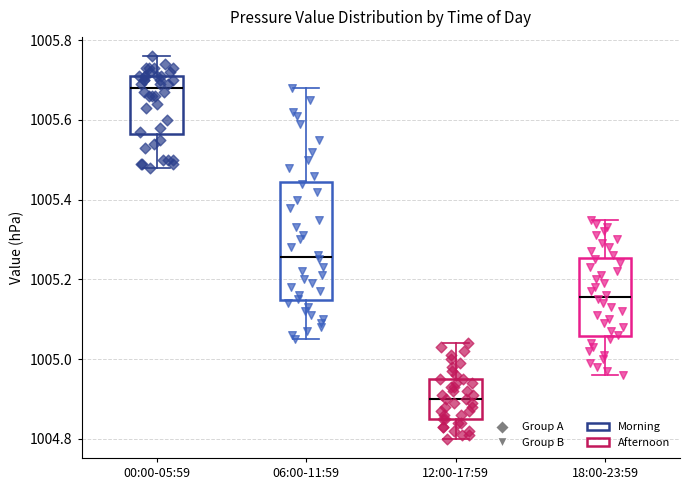

Which box has the lowest median line?

12:00-17:59